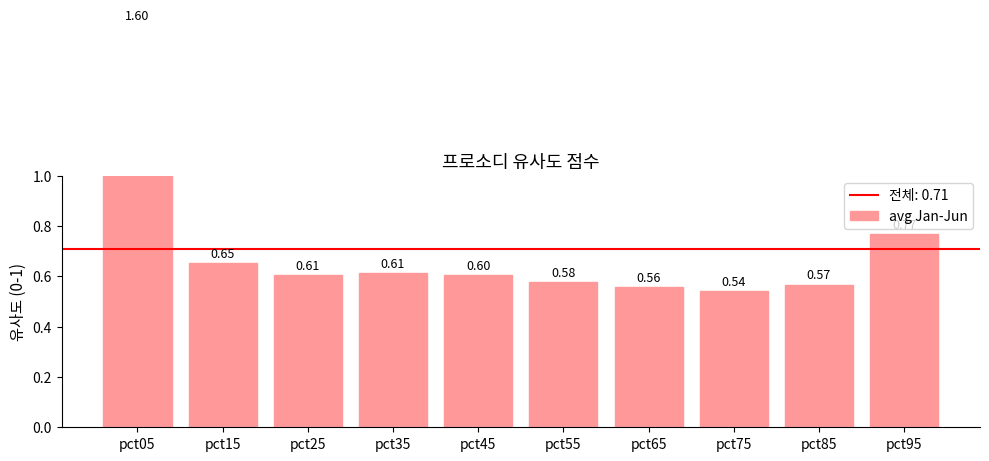

Rank the categories by value from lowest to highest.

pct75, pct65, pct85, pct55, pct45, pct25, pct35, pct15, pct95, pct05